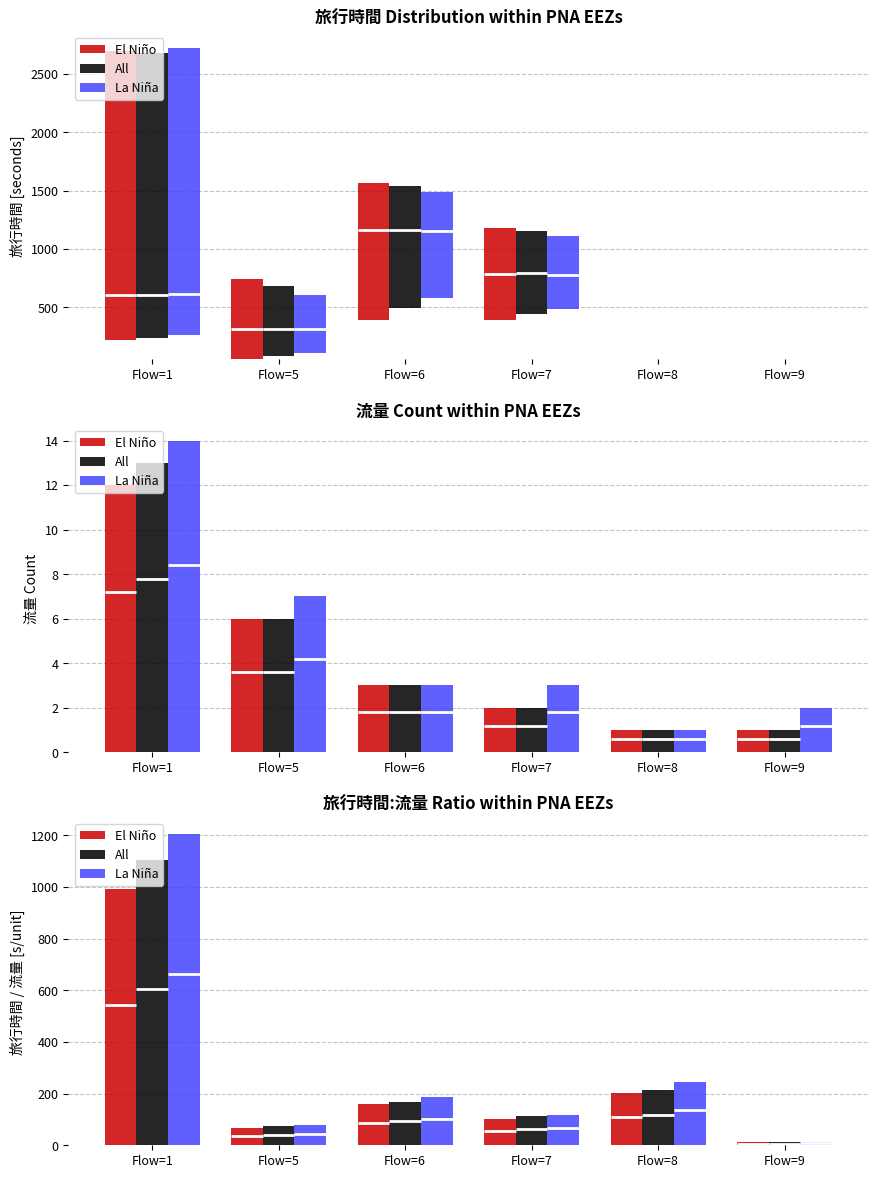

The El Niño series shows 68.2 at Flow=6. True or false?

False